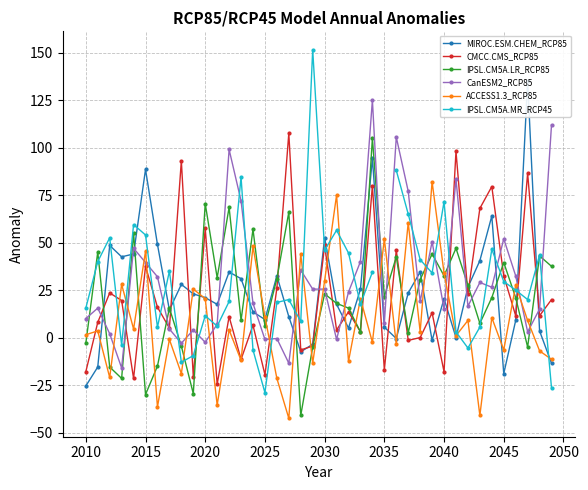

What is the maximum value shown in the chart?

151.5